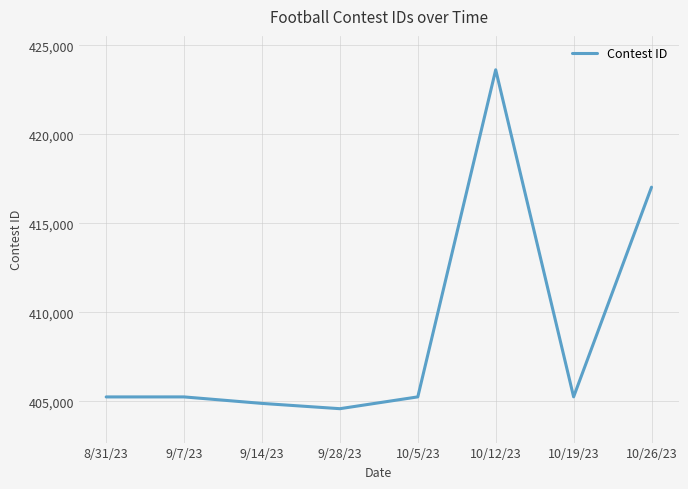

Is it true that the value at 9/28/23 is 549201?

False